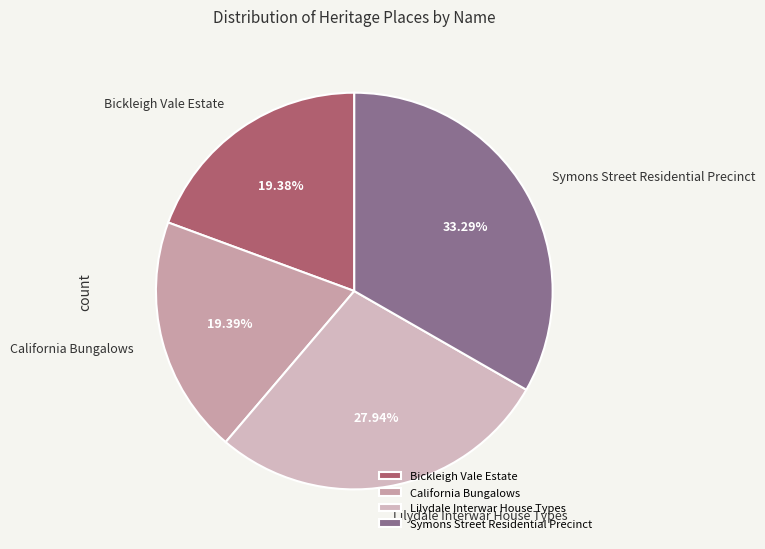

Which slice is the largest?

Symons Street Residential Precinct